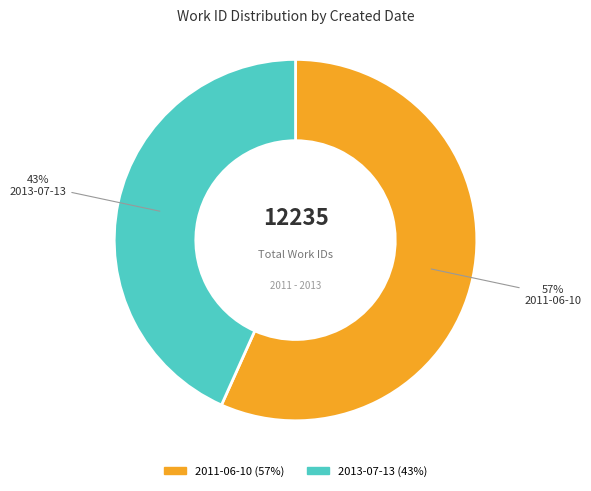

To the nearest percent, what percentage of the pie is 2011-06-10?

57%